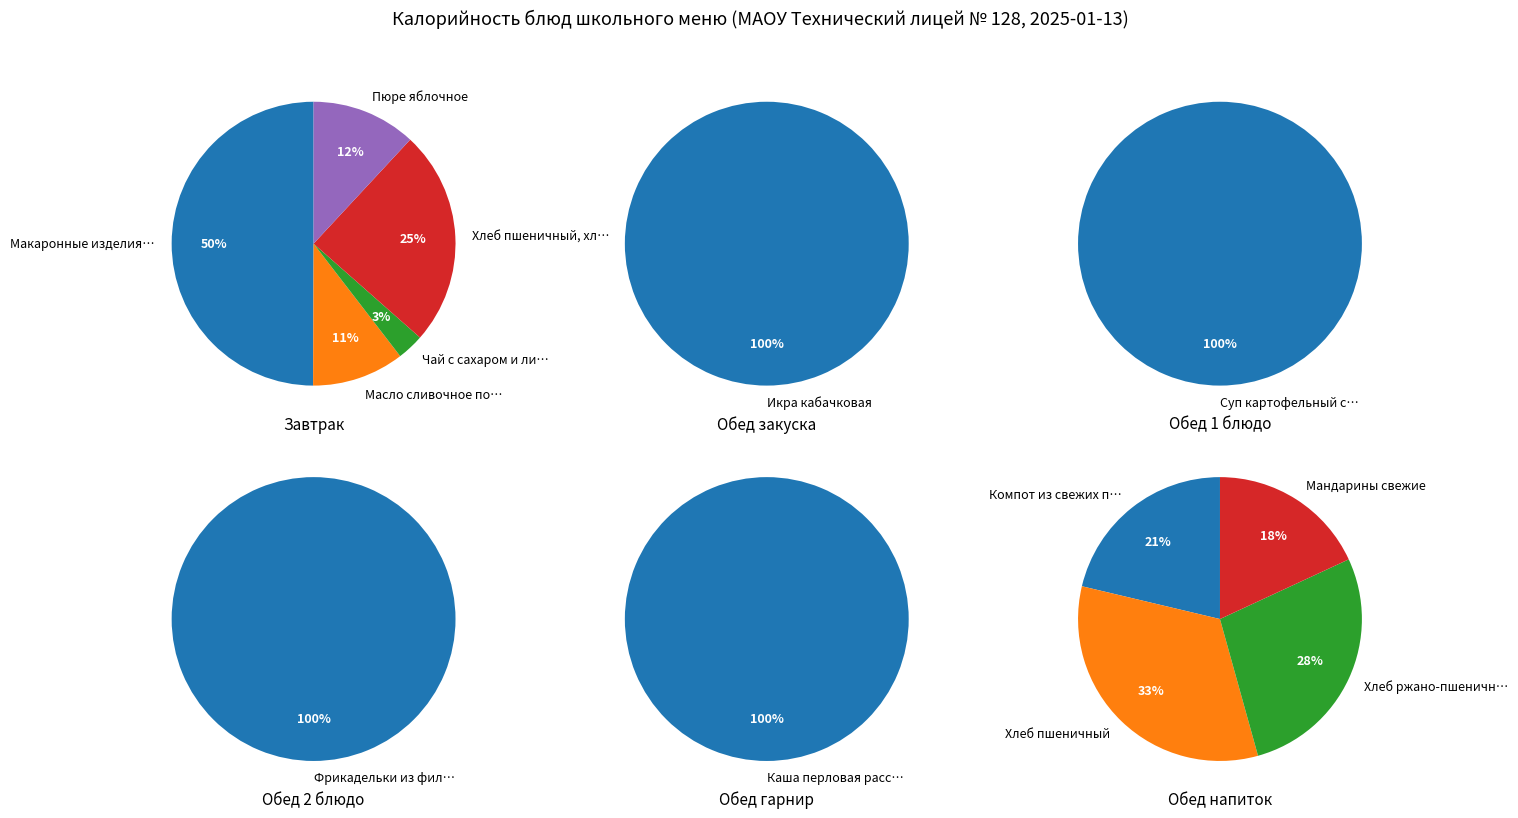

How many segments does this pie chart have?

13